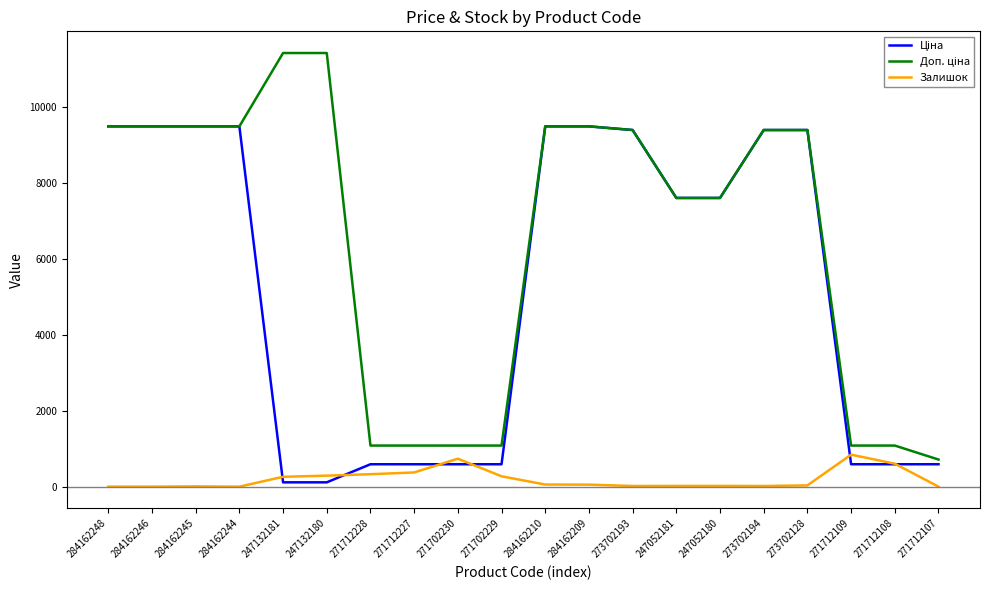

What is the difference between the highest and lowest values at 284162246?

9480.1